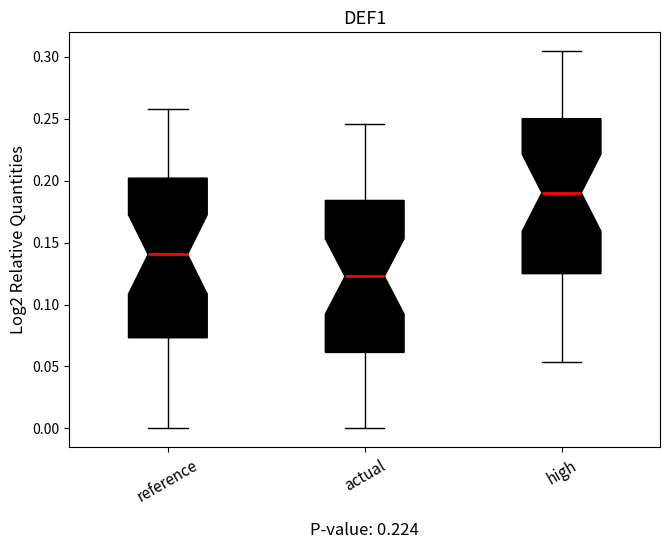

Where is the upper edge of the box for actual on the y-axis? The values are not printed on the chart, so give them approximately, as read against the axis.

0.185